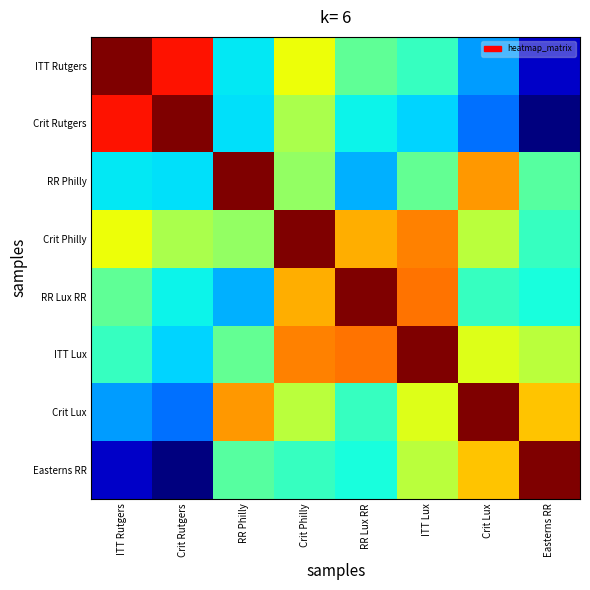

List the series in order of their peak value, lowest first.

ITT Rutgers, Crit Rutgers, RR Philly, Crit Philly, RR Lux RR, ITT Lux, Crit Lux, Easterns RR